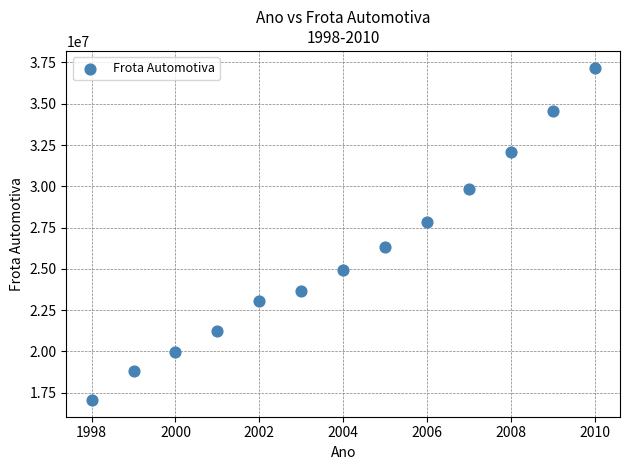

What is the range of Y values (max minus min)?

20131928